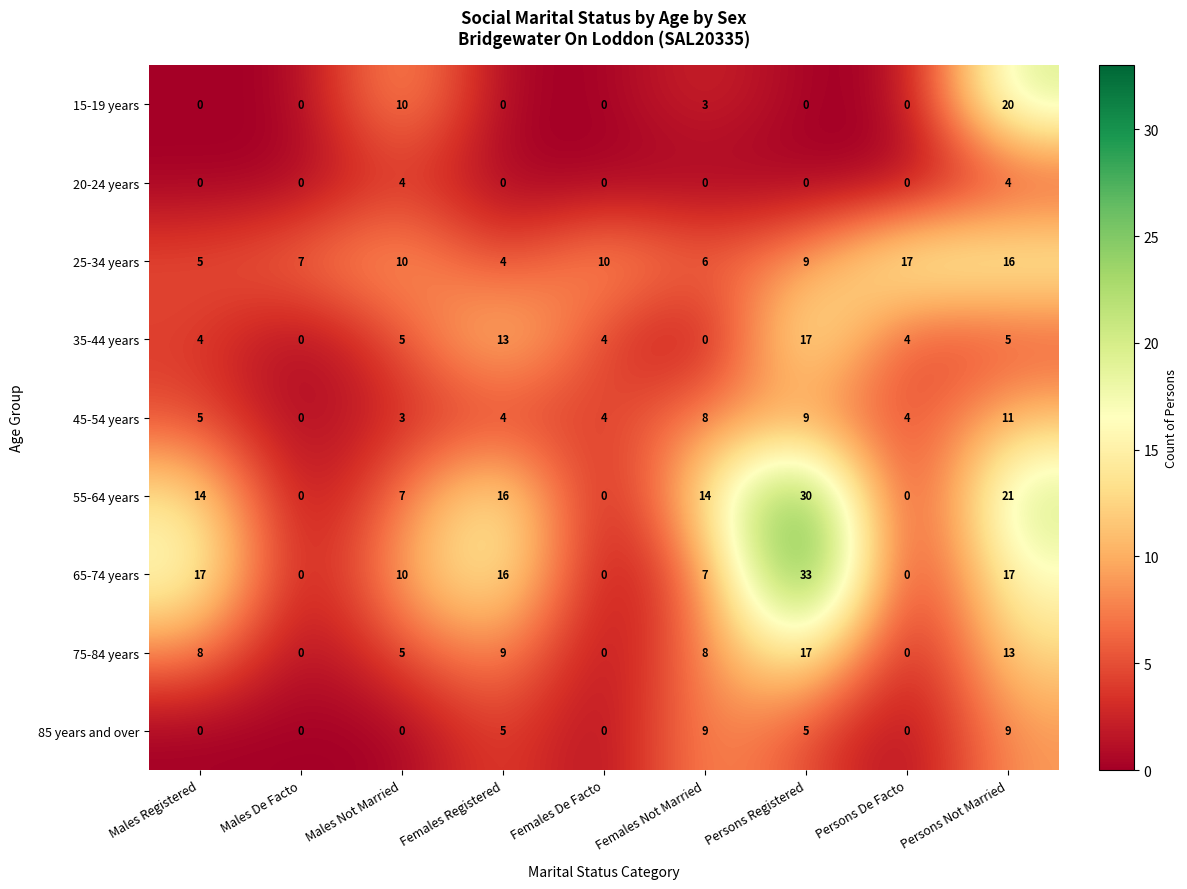

Which category has the highest value in the 65-74 years series?

Persons Registered